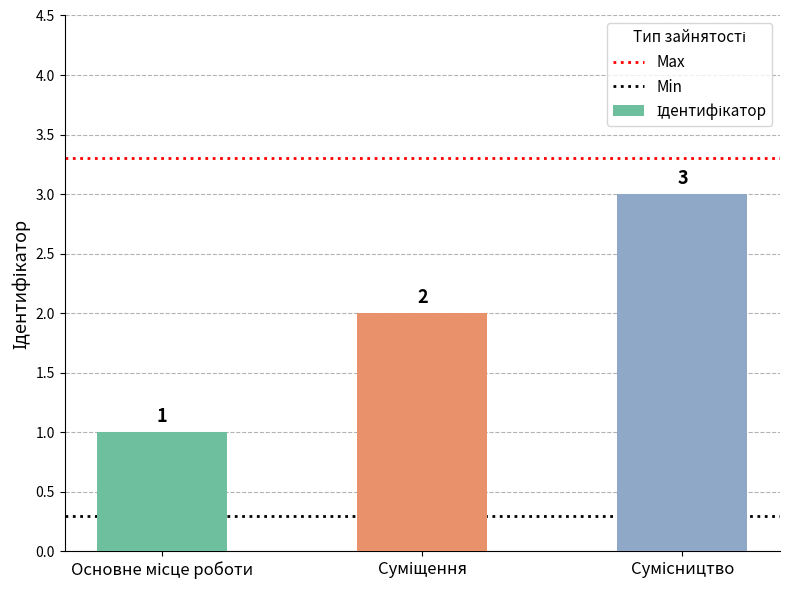

What is the value of the 2nd bar from the left?

2